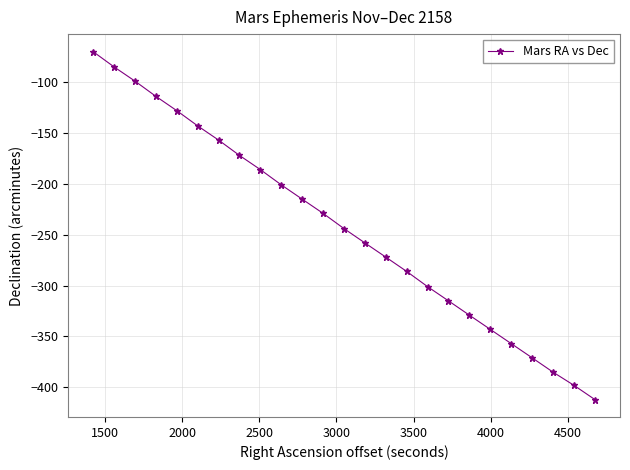

What is the difference between the maximum and minimum values?

342